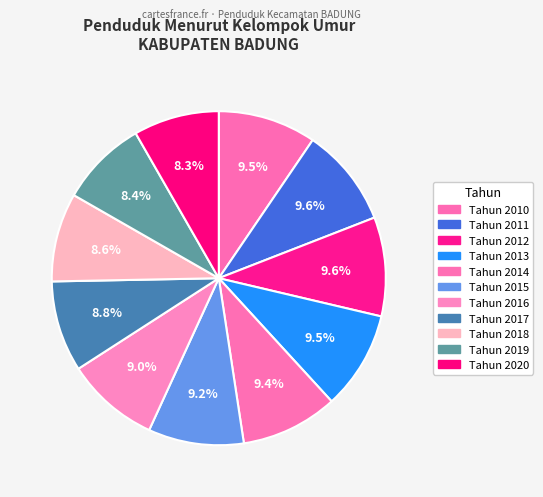

True or false: Tahun 2020 accounts for 3% of the total.

False